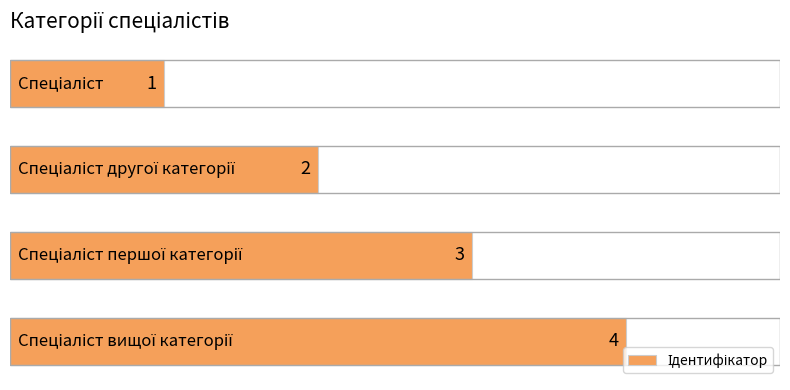

How many values are between 2 and 4?

3